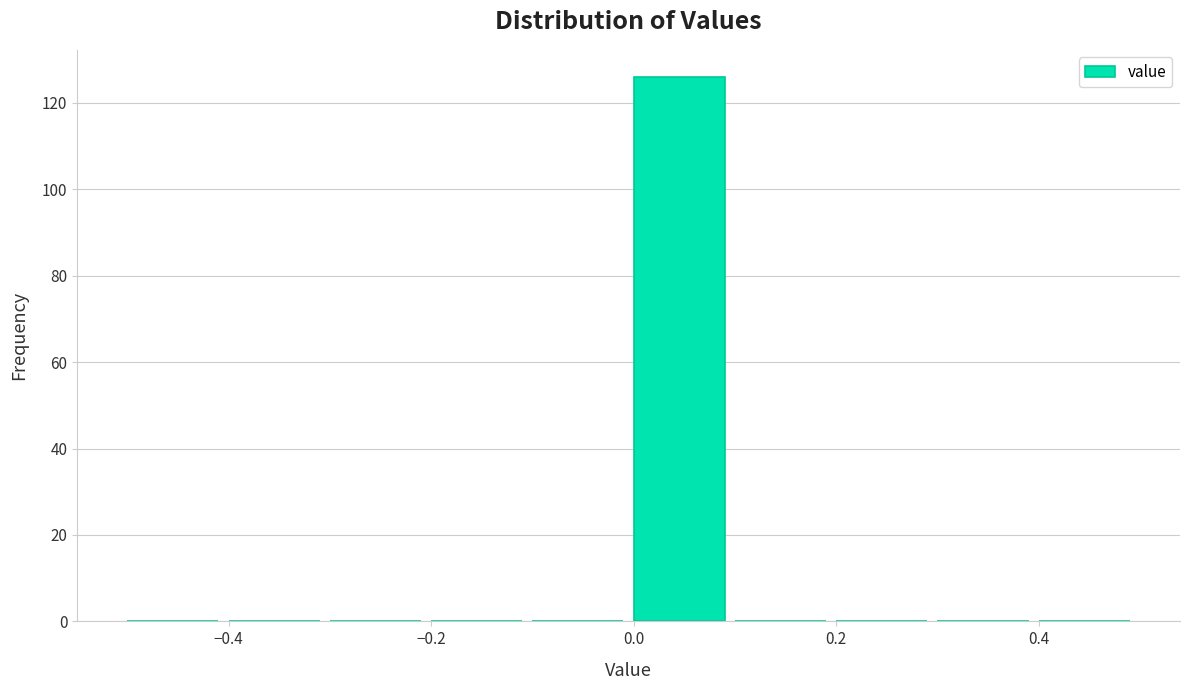

Which range on the x-axis has the tallest bar?

0.0 to 0.1